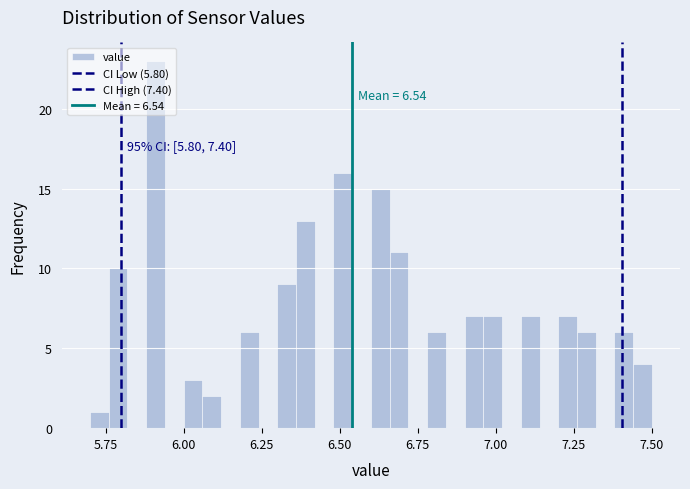

Read against the x-axis, roughly where is the centre of the tallest bar?

5.90